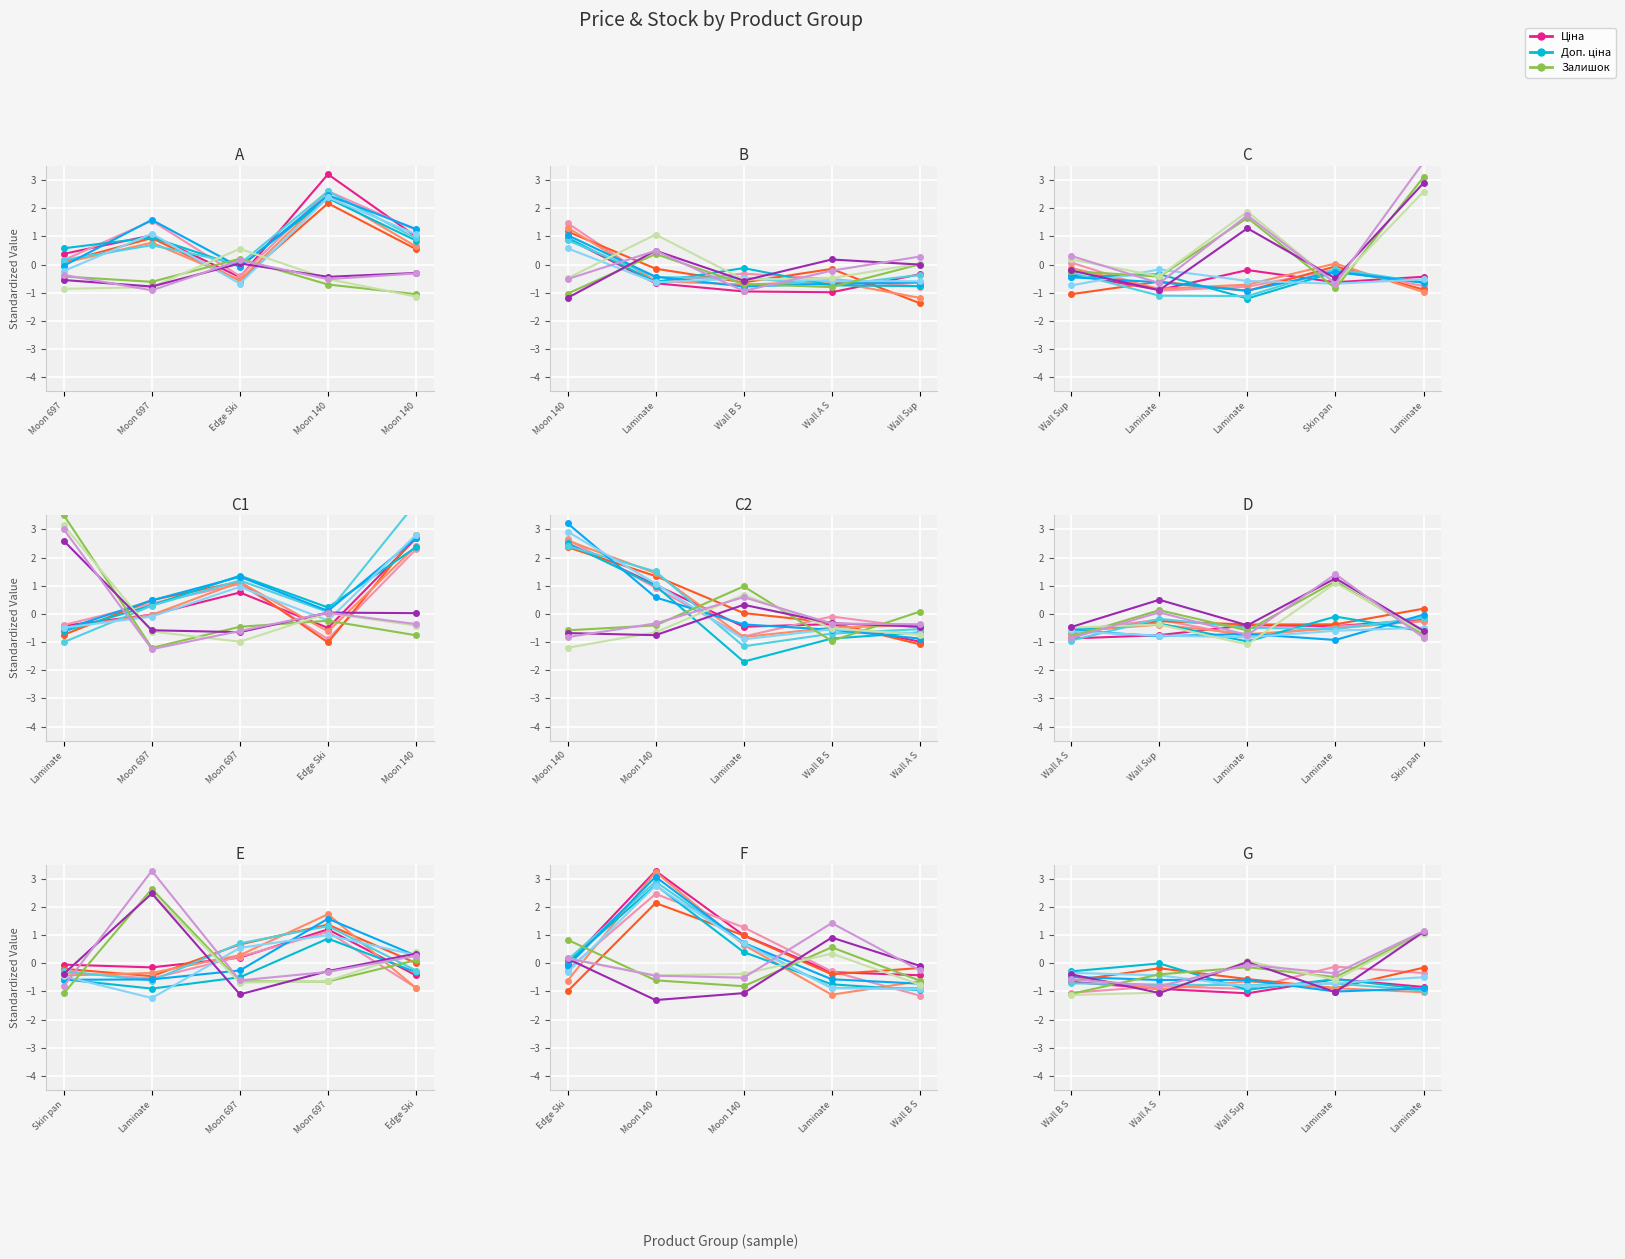

What is the value of the Ціна point at the 5th from the left?

-0.6